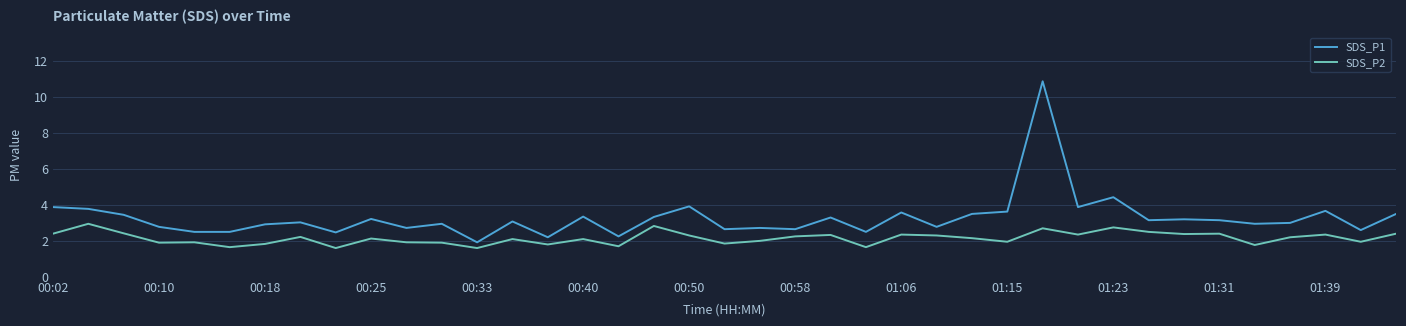

Which series has the largest total across all categories?

SDS_P1